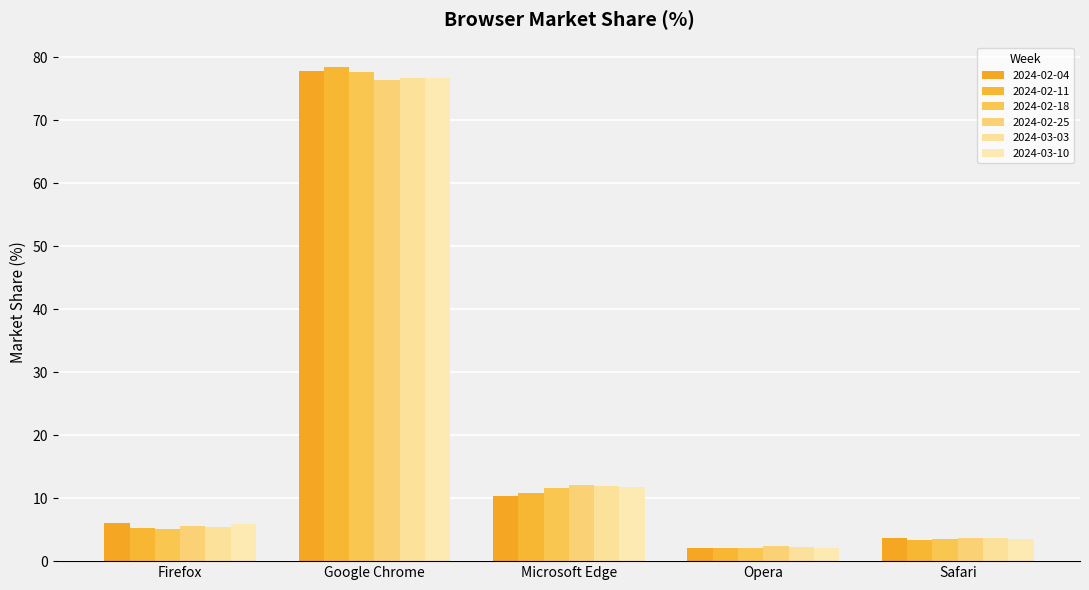

What position from the right is Microsoft Edge?

3